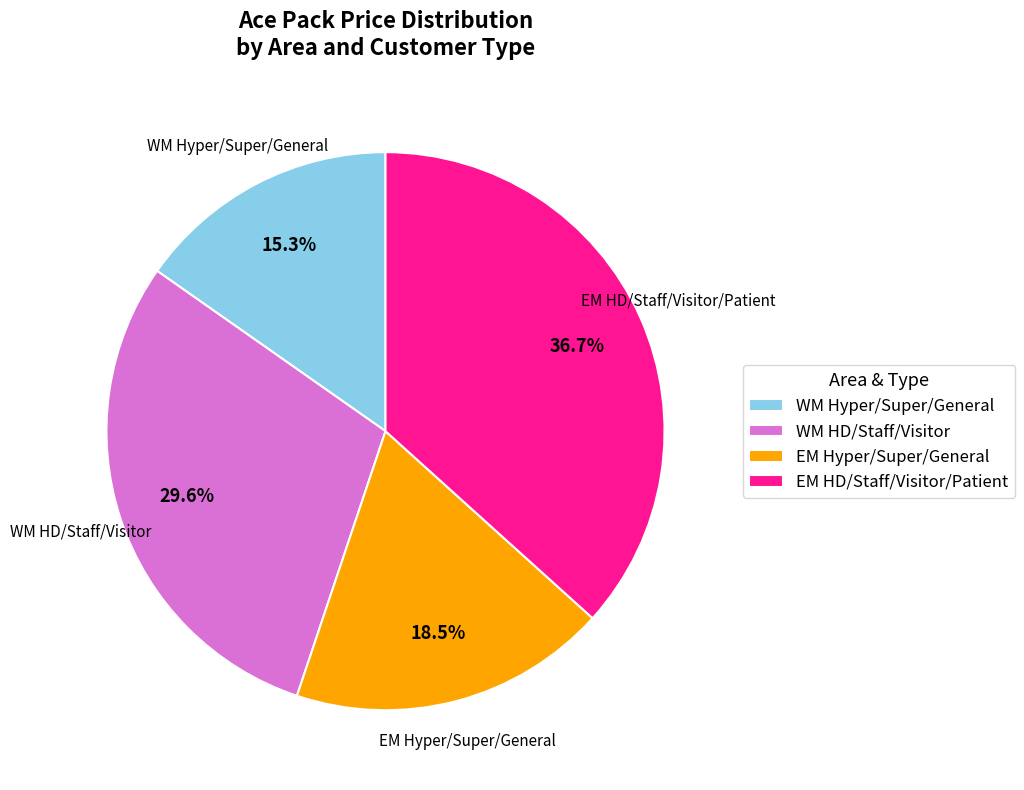

Is there any slice that represents more than half of the pie?

No